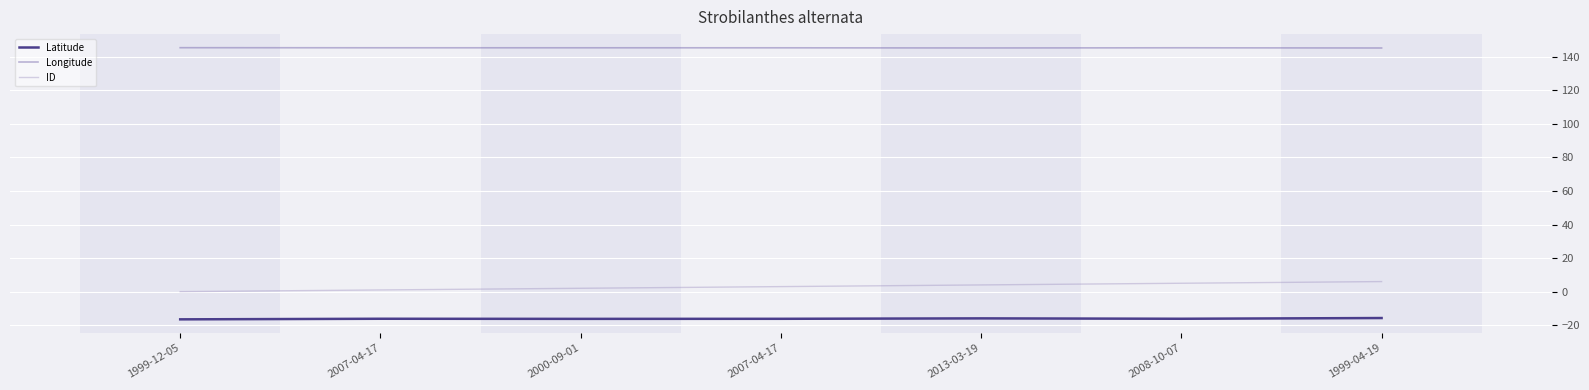

True or false: ID and Longitude intersect in this chart.

False